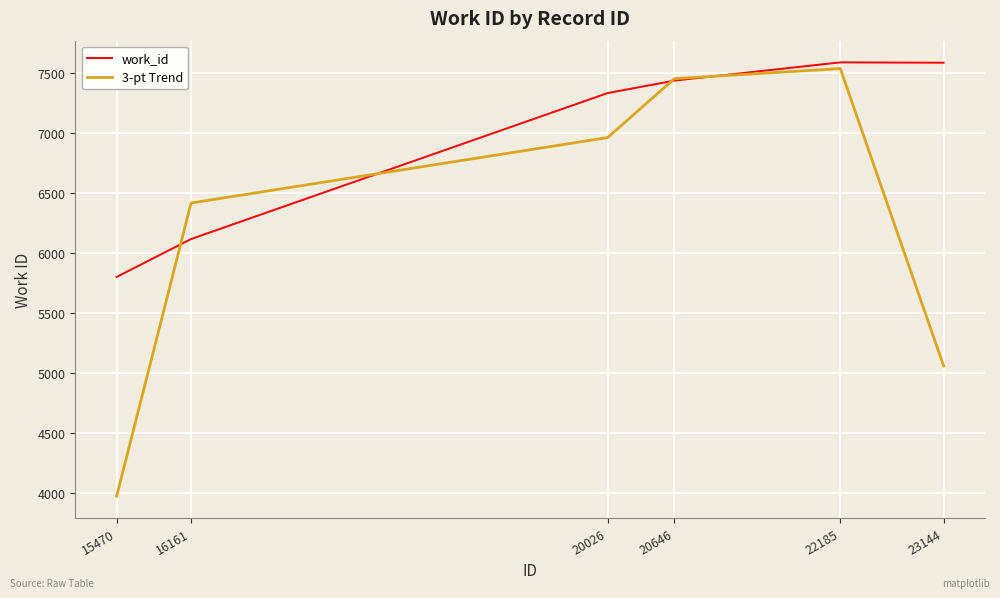

True or false: work_id has a value of 3552.8 at 16161.

False